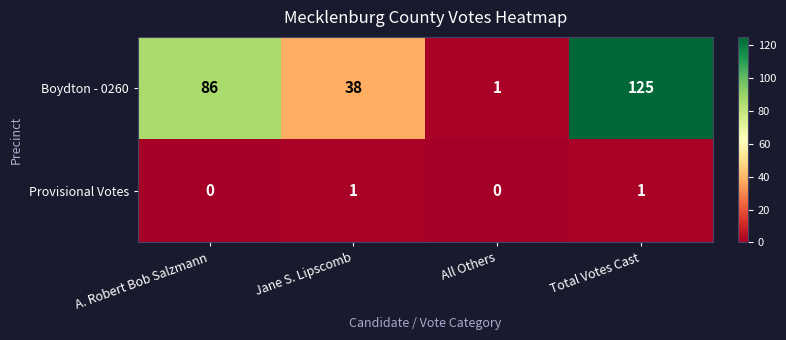

What is the sum of the Boydton - 0260 values at All Others and Total Votes Cast?

126